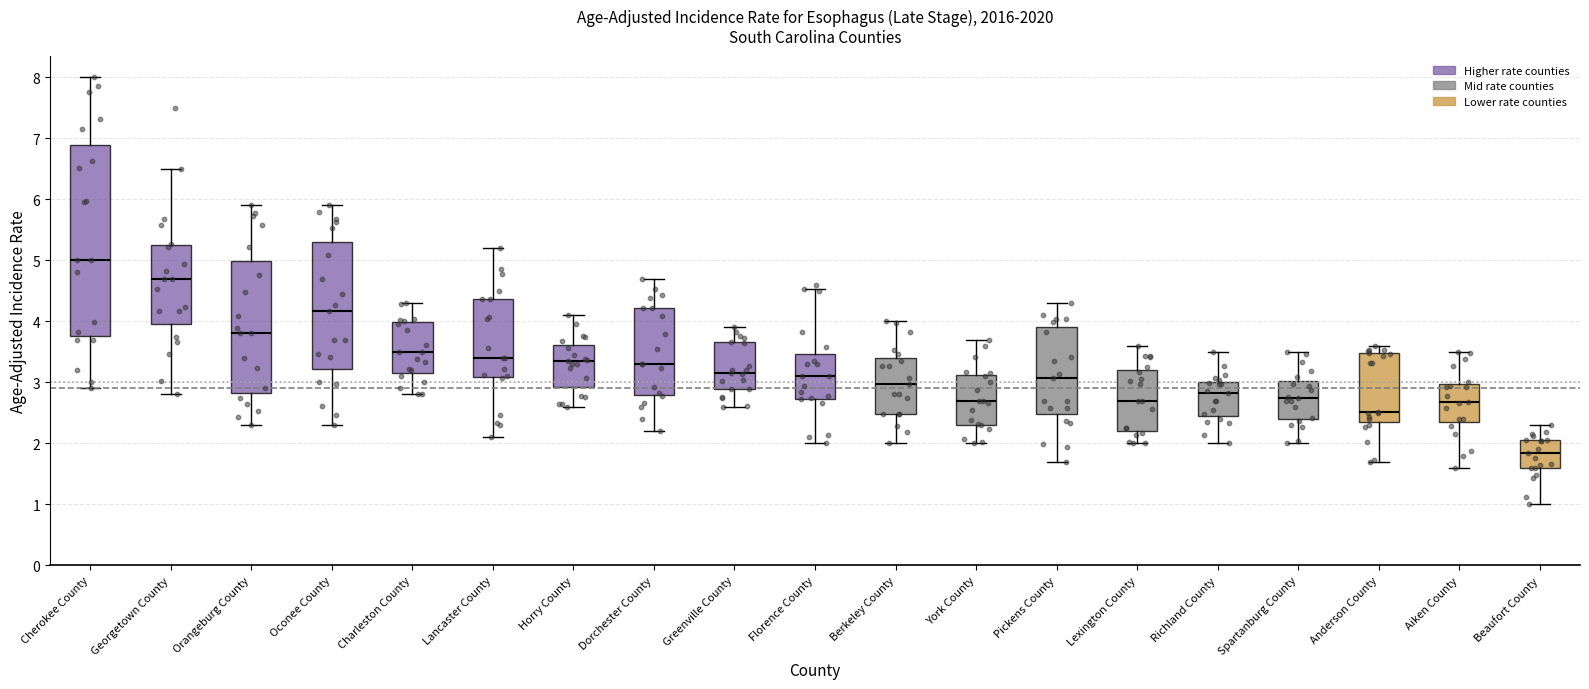

Reading left to right, transcribe this box plot: for each box, give where its median line is, the range the box spans, and where its two whiskers end, as read against the y-axis. The values are not printed on the chart, so give them approximately, as read against the axis.

Cherokee County: median 5.0, box 3.8 to 6.9, whiskers 2.9 to 8.0
Georgetown County: median 4.7, box 4.0 to 5.2, whiskers 2.8 to 6.5
Orangeburg County: median 3.8, box 2.8 to 5.0, whiskers 2.3 to 5.9
Oconee County: median 4.2, box 3.2 to 5.3, whiskers 2.3 to 5.9
Charleston County: median 3.5, box 3.2 to 4.0, whiskers 2.8 to 4.3
Lancaster County: median 3.4, box 3.1 to 4.4, whiskers 2.1 to 5.2
Horry County: median 3.3, box 2.9 to 3.6, whiskers 2.6 to 4.1
Dorchester County: median 3.3, box 2.8 to 4.2, whiskers 2.2 to 4.7
Greenville County: median 3.2, box 2.9 to 3.7, whiskers 2.6 to 3.9
Florence County: median 3.1, box 2.7 to 3.5, whiskers 2.0 to 4.5
Berkeley County: median 3.0, box 2.5 to 3.4, whiskers 2.0 to 4.0
York County: median 2.7, box 2.3 to 3.1, whiskers 2.0 to 3.7
Pickens County: median 3.1, box 2.5 to 3.9, whiskers 1.7 to 4.3
Lexington County: median 2.7, box 2.2 to 3.2, whiskers 2.0 to 3.6
Richland County: median 2.8, box 2.4 to 3.0, whiskers 2.0 to 3.5
Spartanburg County: median 2.7, box 2.4 to 3.0, whiskers 2.0 to 3.5
Anderson County: median 2.5, box 2.4 to 3.5, whiskers 1.7 to 3.6
Aiken County: median 2.7, box 2.3 to 3.0, whiskers 1.6 to 3.5
Beaufort County: median 1.8, box 1.6 to 2.1, whiskers 1.0 to 2.3